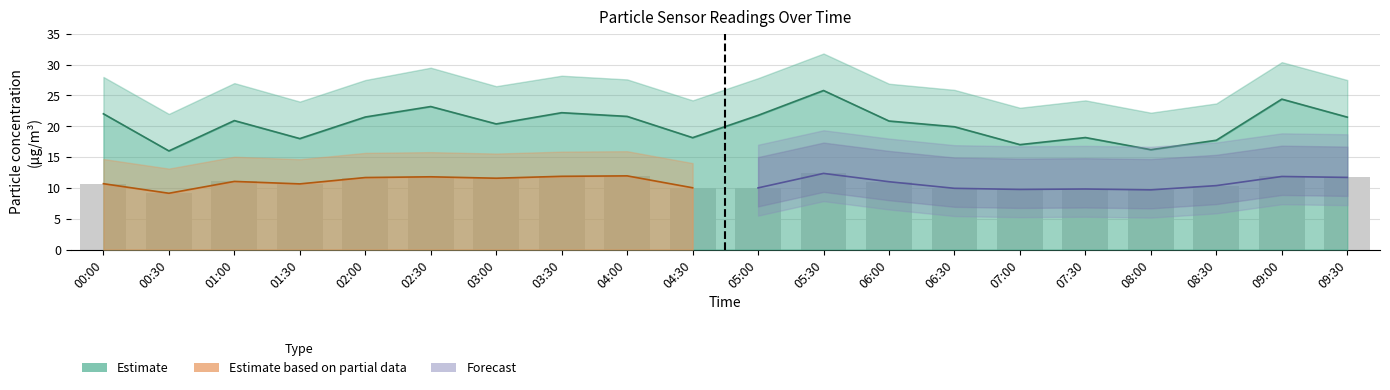

Reading left to right, extract all data points from this chart.

SDS_P1: 22.0	16.0	20.9	18.0	21.5	23.2	20.4	22.2	21.6	18.1	21.8	25.8	20.9	19.9	17.0	18.2	16.2	17.7	24.4	21.5
SDS_P1_upper: 28.0	22.0	27.0	24.0	27.5	29.5	26.5	28.2	27.6	24.2	27.8	31.8	26.9	25.9	23.0	24.2	22.2	23.7	30.4	27.5
SDS_P2: 10.7	9.1	11.1	10.7	11.7	11.8	11.6	11.9	11.9	10.0	10.0	12.3	11.0	9.9	9.8	9.8	9.7	10.4	11.8	11.7
SDS_P2_upper: 14.7	13.1	15.1	14.7	15.7	15.8	15.6	15.9	15.9	14.0	14.0	16.4	15.0	13.9	13.8	13.8	13.7	14.4	15.8	15.7
Temp: -0.3	-2.4	-3.4	-3.5	-3.5	-3.5	-2.9	-3.0	-3.2	-3.3	-3.4	-3.4	-2.7	-2.6	-2.6	-2.7	-2.7	-2.8	-2.6	-2.7